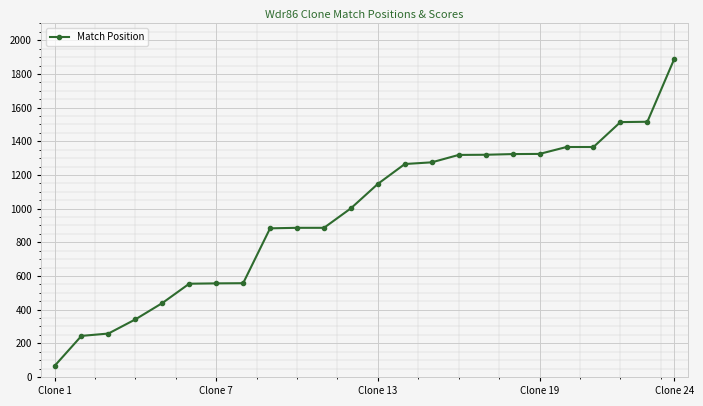

What is the value of the 6th point from the left?

554